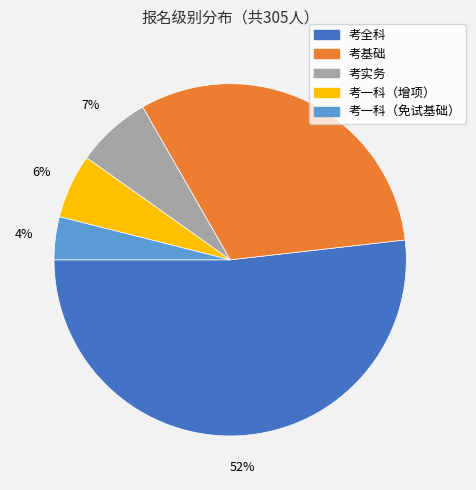

True or false: 考一科（增项） accounts for 6% of the total.

True